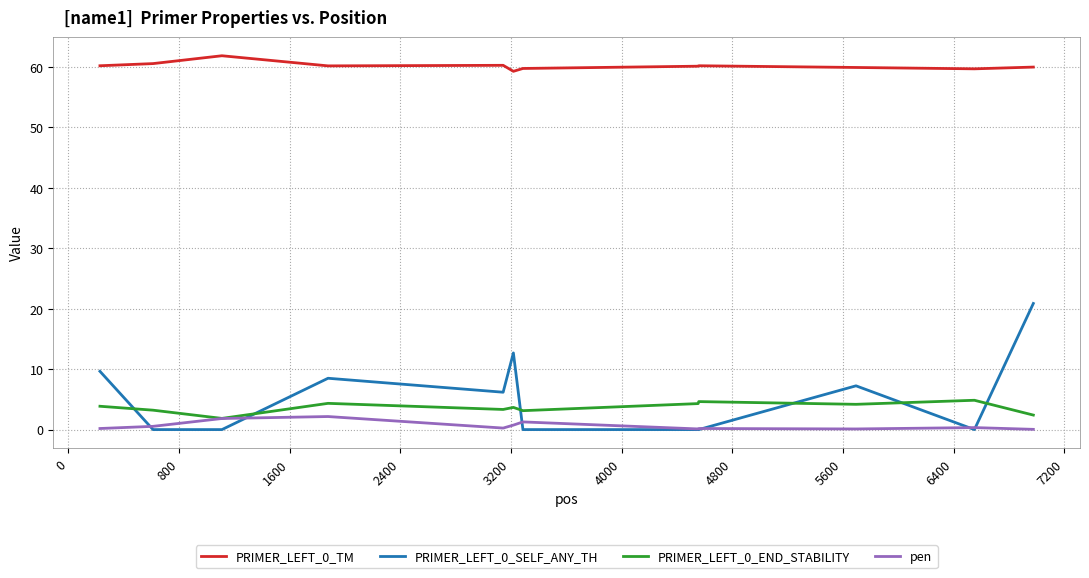

What is the maximum value for PRIMER_LEFT_0_SELF_ANY_TH?

20.9